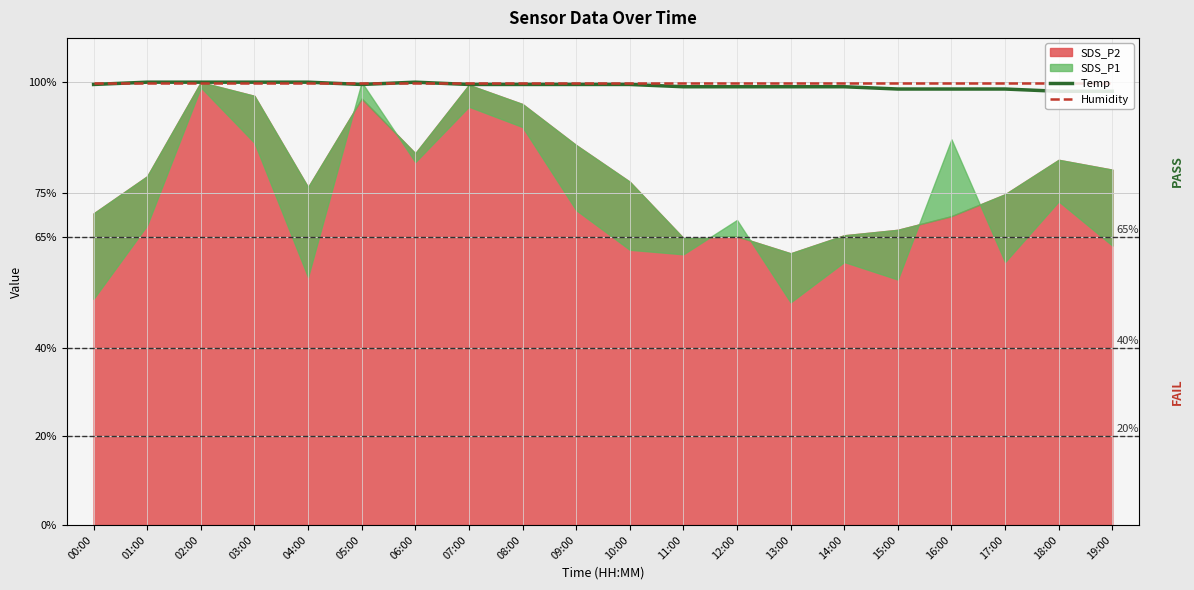

What is the lowest value of the Humidity series?

99.9